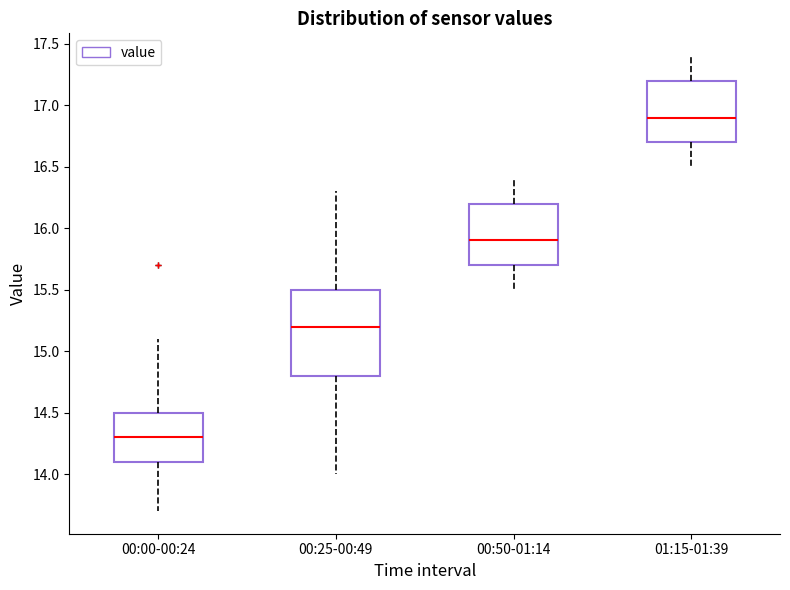

Reading left to right, transcribe this box plot: for each box, give where its median line is, the range the box spans, and where its two whiskers end, as read against the y-axis. The values are not printed on the chart, so give them approximately, as read against the axis.

00:00-00:24: median 14.3, box 14.1 to 14.5, whiskers 13.7 to 15.1
00:25-00:49: median 15.2, box 14.8 to 15.5, whiskers 14.0 to 16.3
00:50-01:14: median 15.9, box 15.7 to 16.2, whiskers 15.5 to 16.4
01:15-01:39: median 16.9, box 16.7 to 17.2, whiskers 16.5 to 17.4